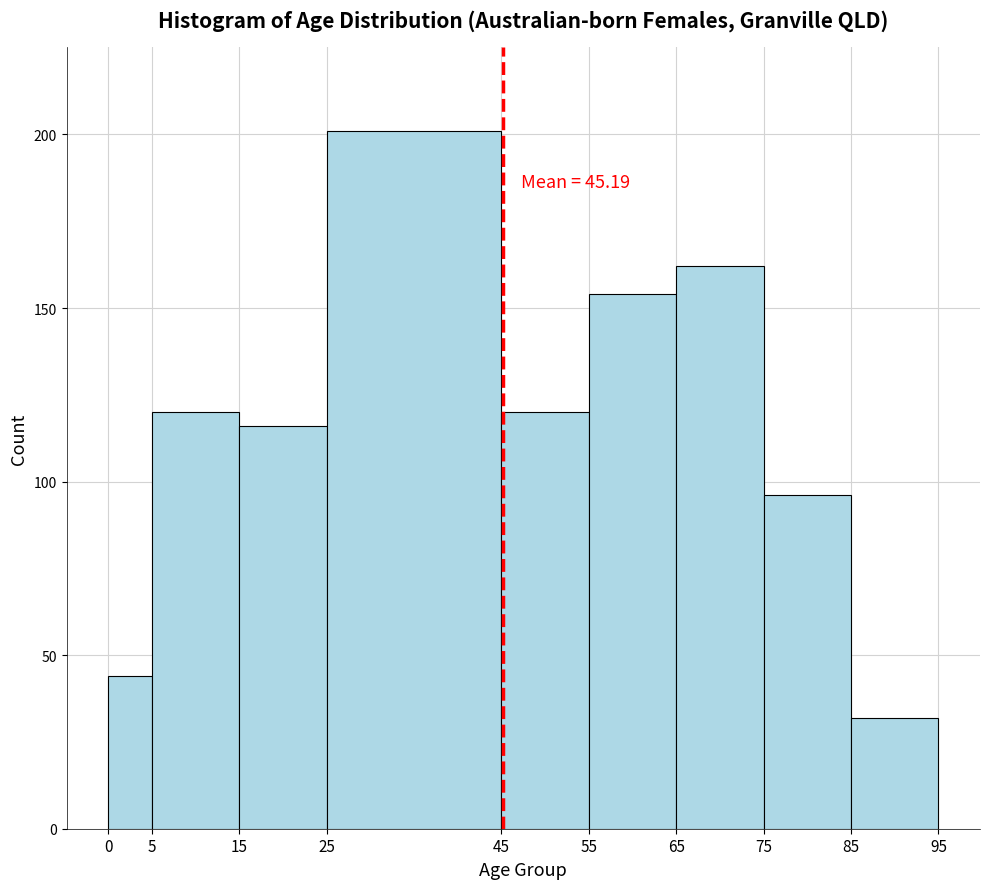

Over which range of the x-axis is the bar tallest?

25 to 45